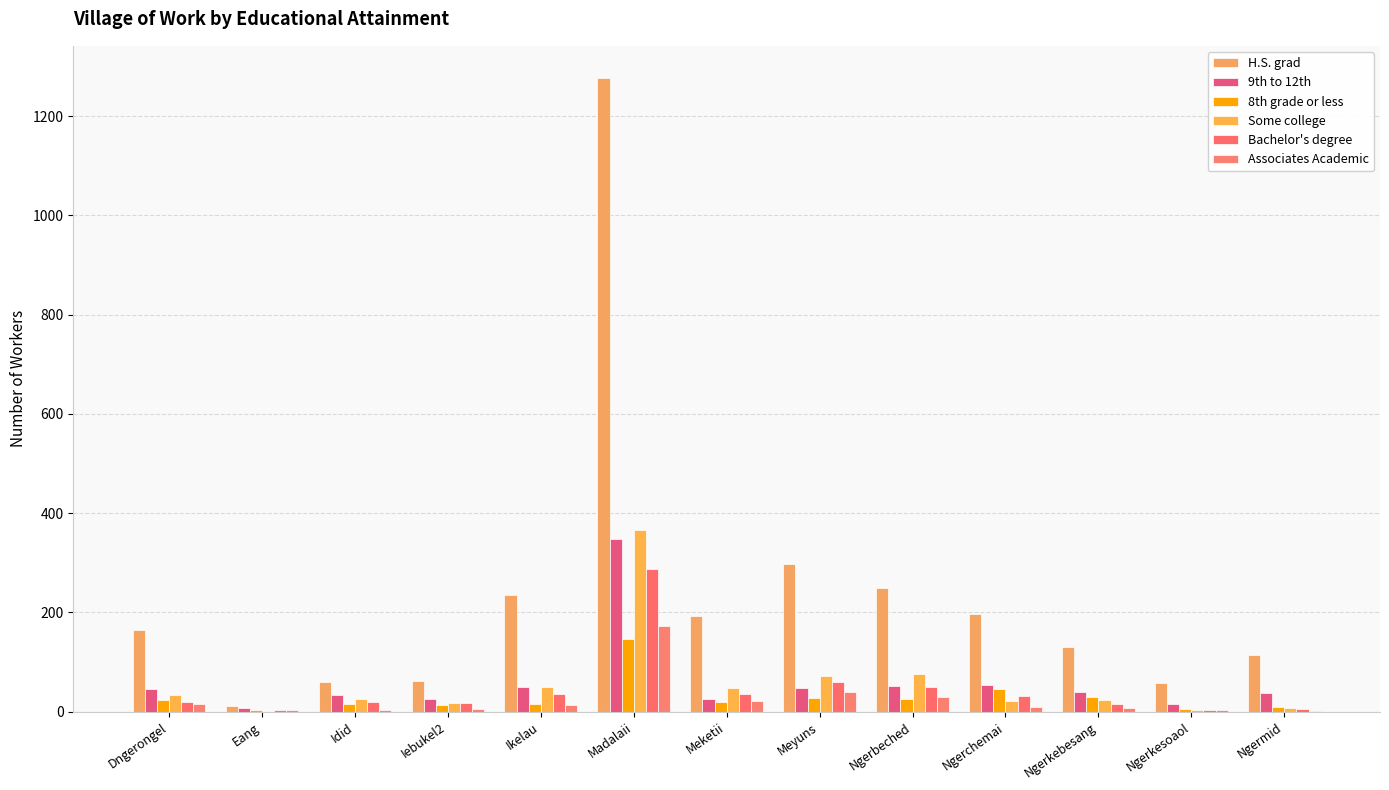

Are the bars grouped side by side (vs. stacked)?

Yes